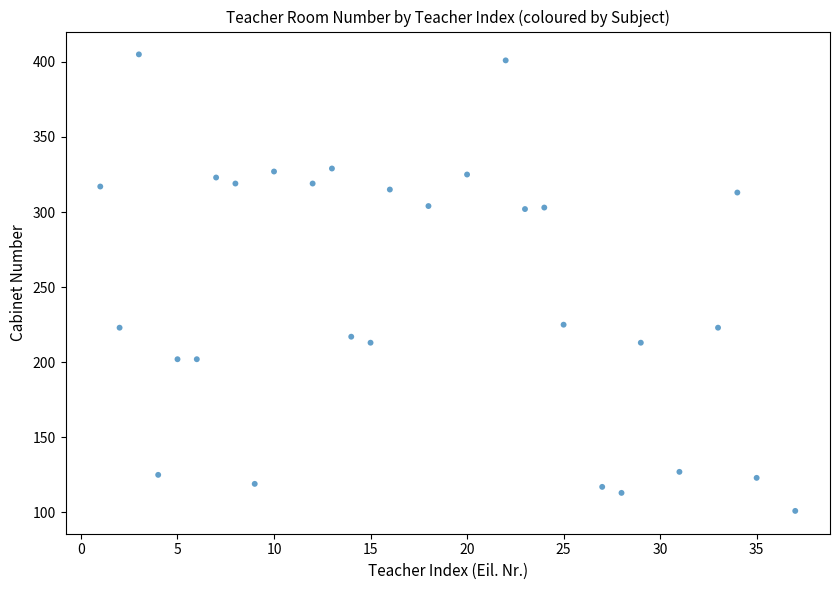

What is the range of X values (max minus min)?

36